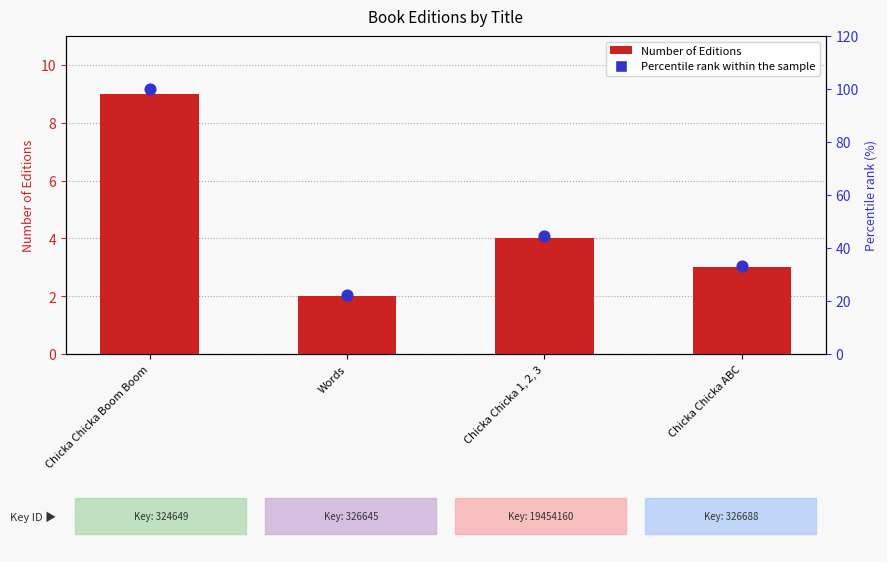

At which category is the sum across all series the highest?

Chicka Chicka Boom Boom